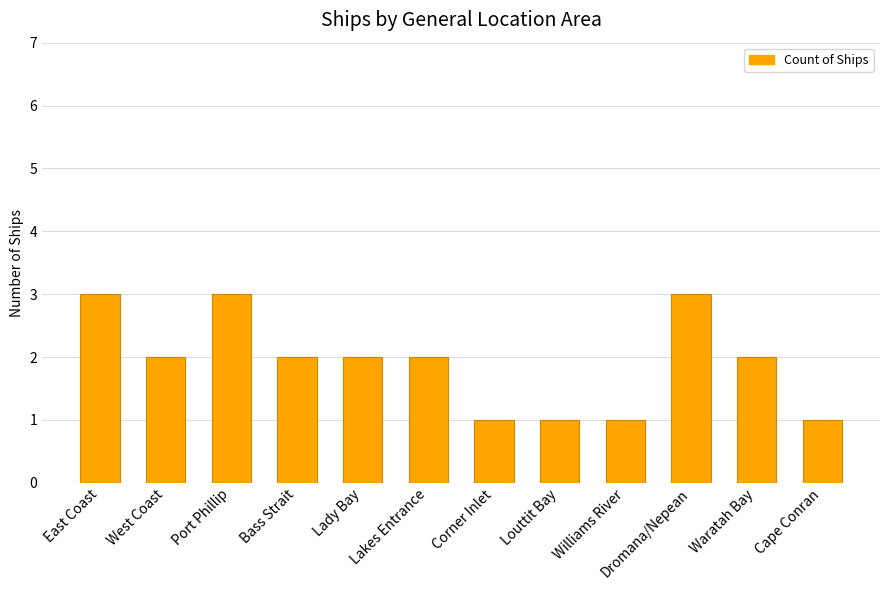

The value at Port Phillip is 5. True or false?

False